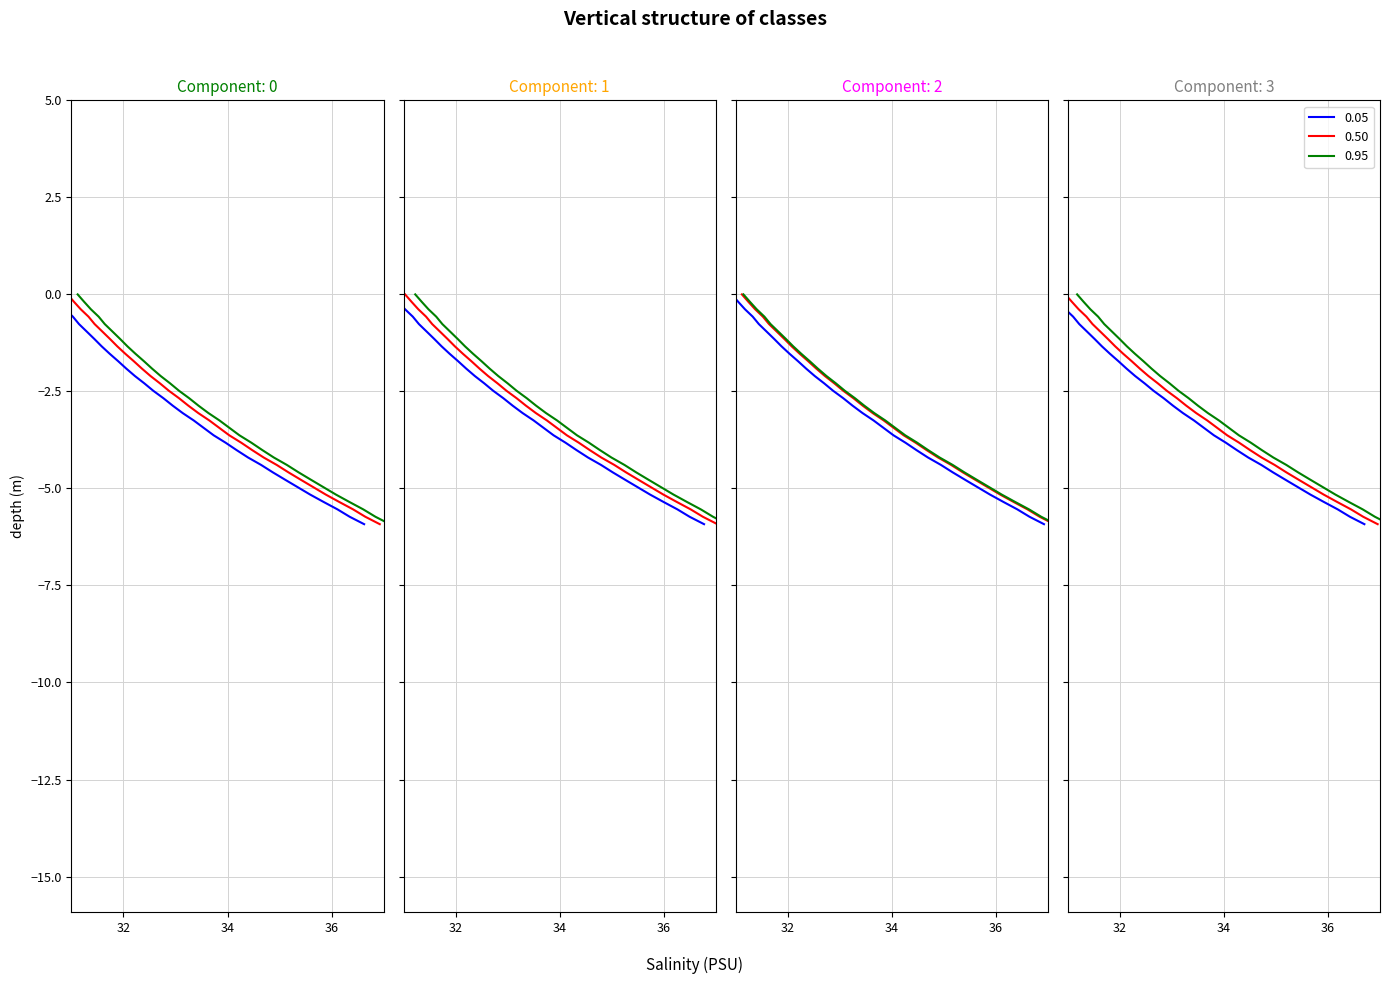

The 0.95 series shows -2.1 at 7. True or false?

False